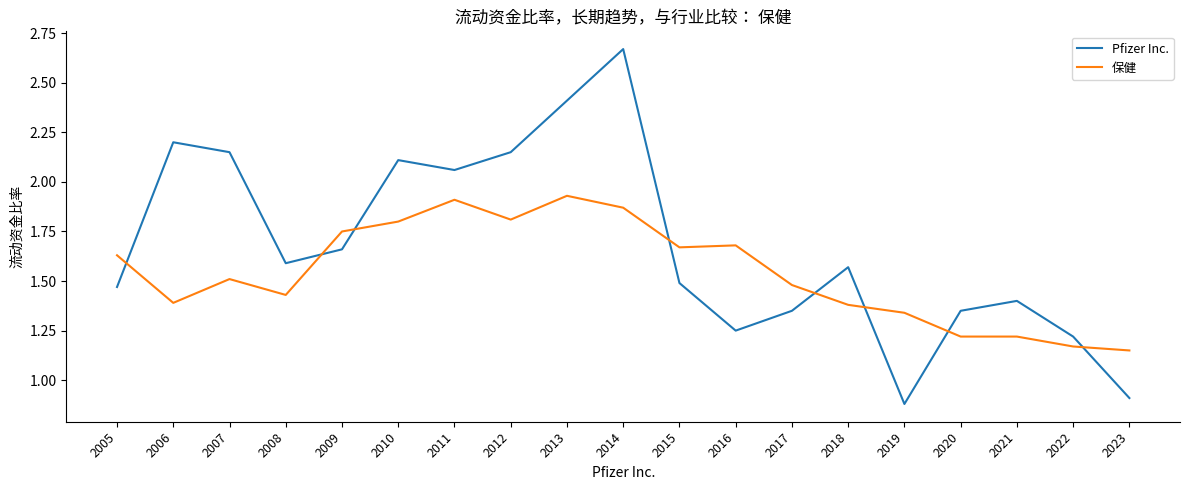

Which series has the largest range (max minus min)?

Pfizer Inc.